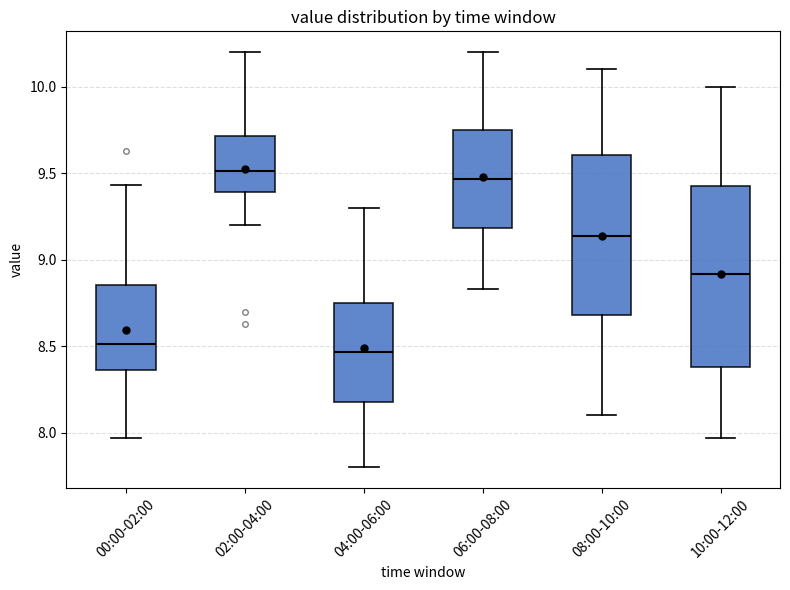

Which box is the tallest, from its lower edge to its upper edge?

10:00-12:00